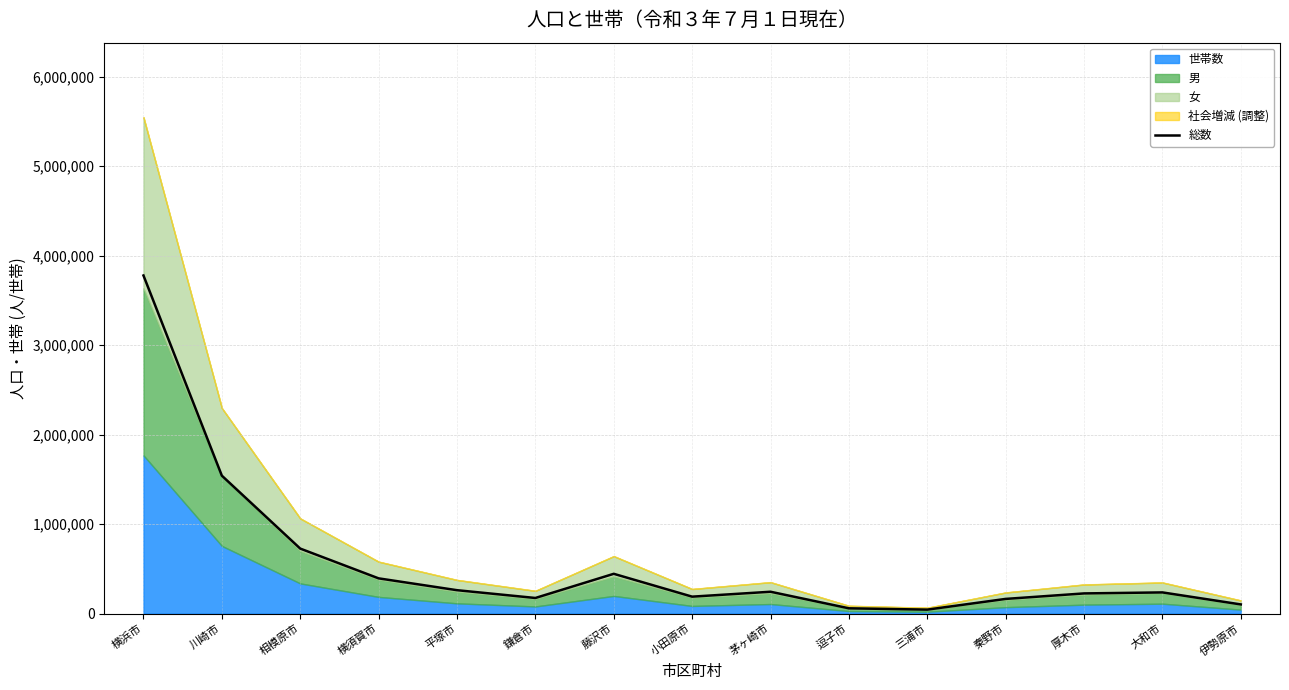

Is it true that the value at 小田原市 is 310780?

False